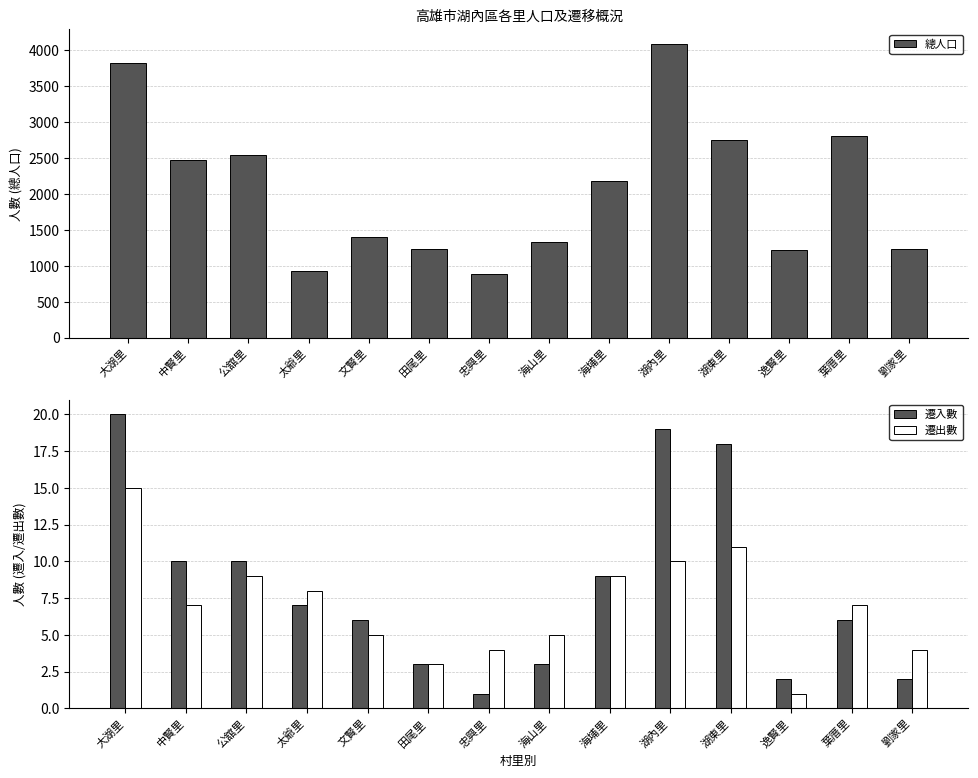

At how many categories does at least one series exceed 2165?

7